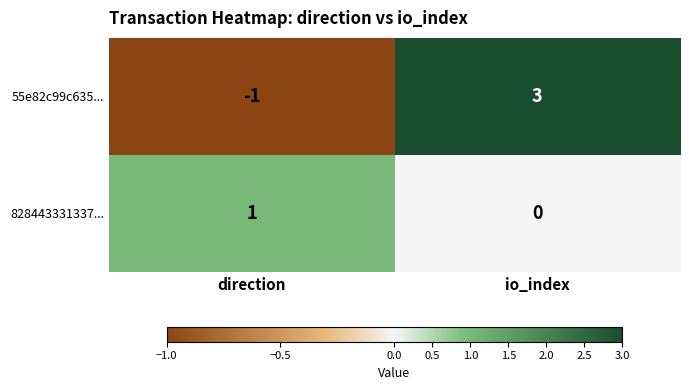

Which category has the highest value across all series?

io_index